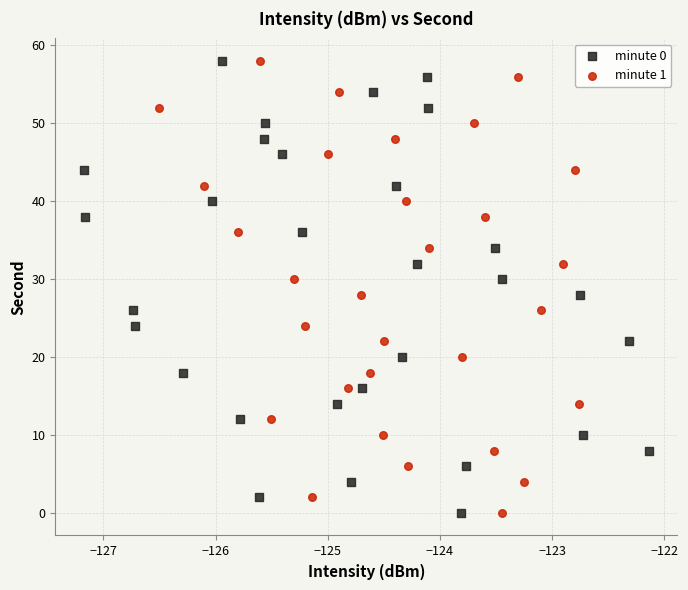

What are all the series names shown in the legend?

minute 0, minute 1